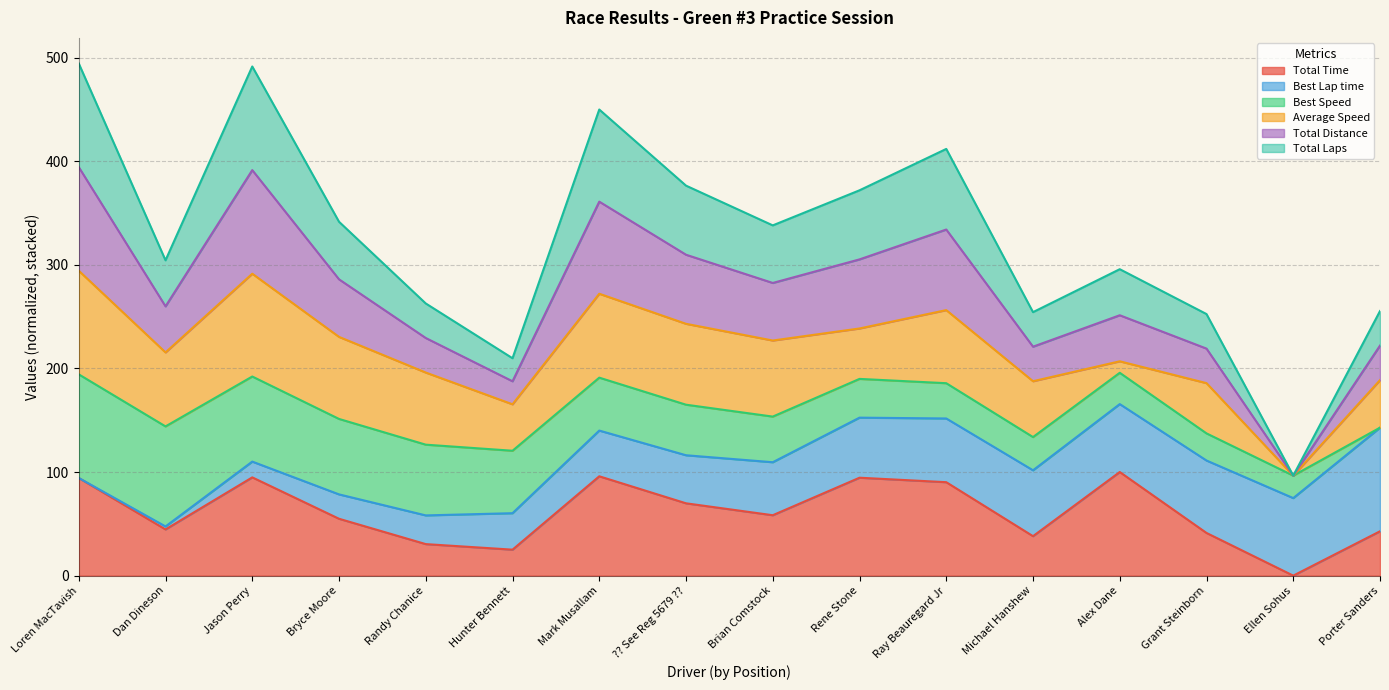

Does the chart display data point markers on the line(s)?

No